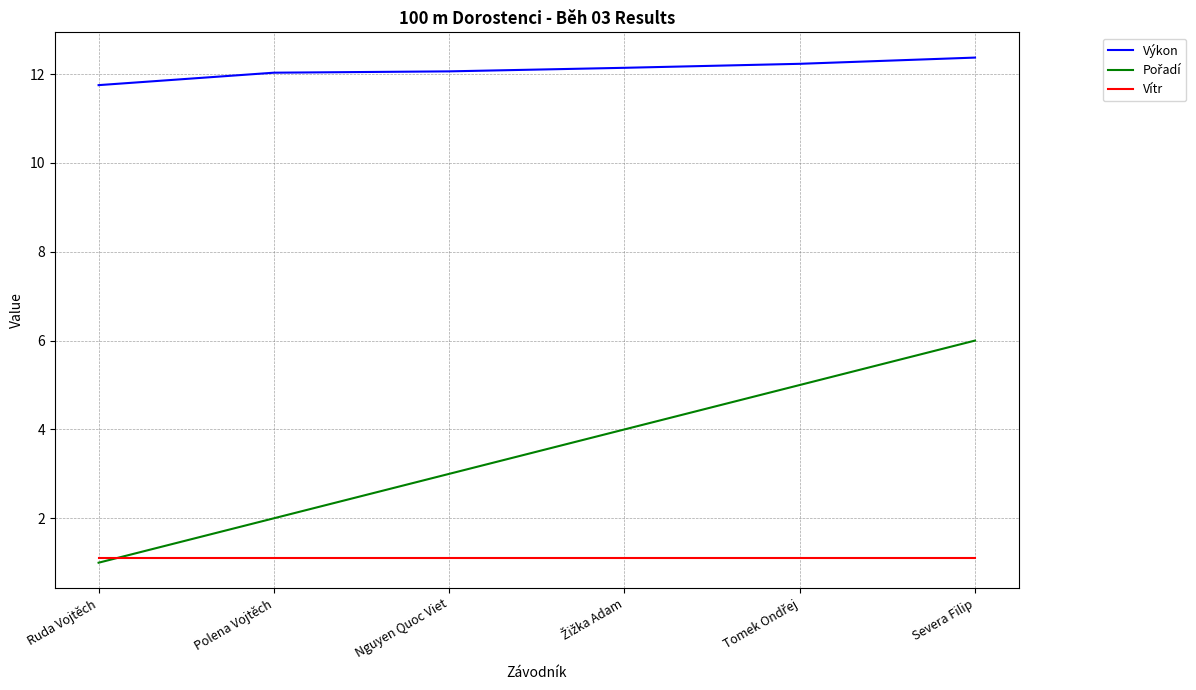

True or false: Vítr and Výkon intersect in this chart.

False